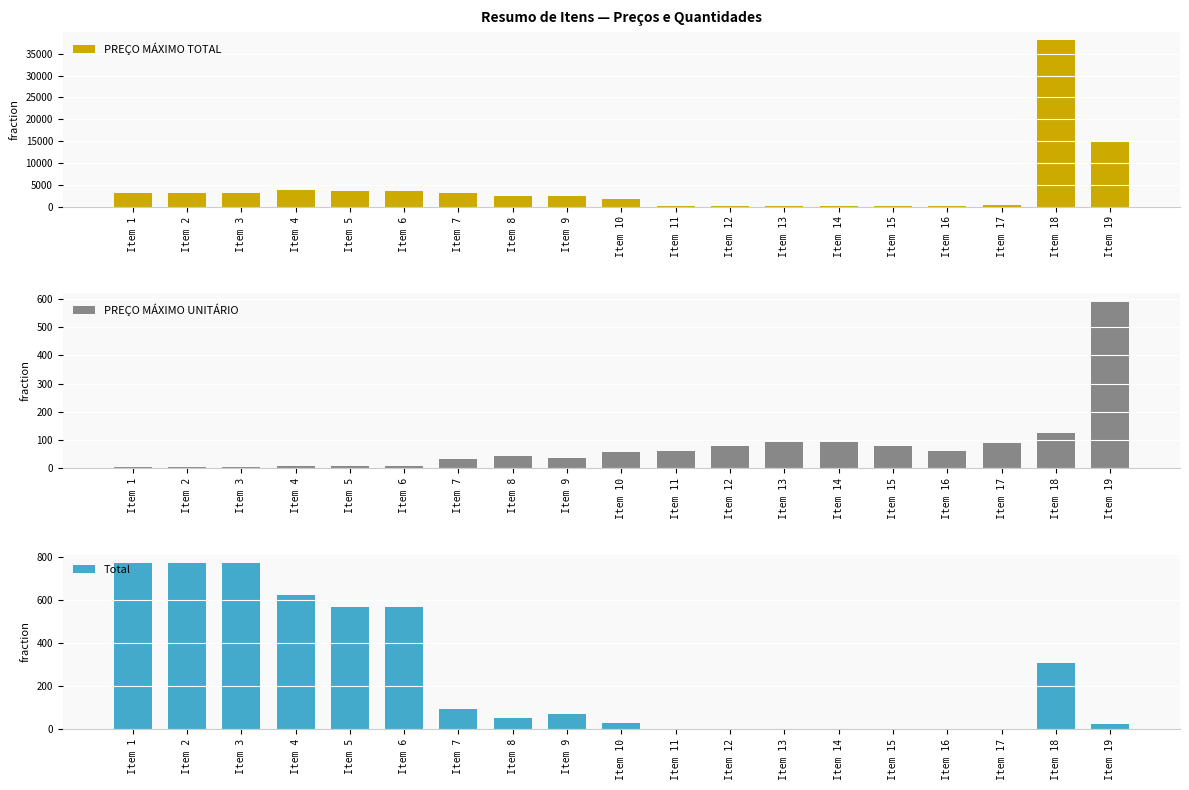

What is the value of the PREÇO MÁXIMO TOTAL bar at the 8th from the left?

2322.0